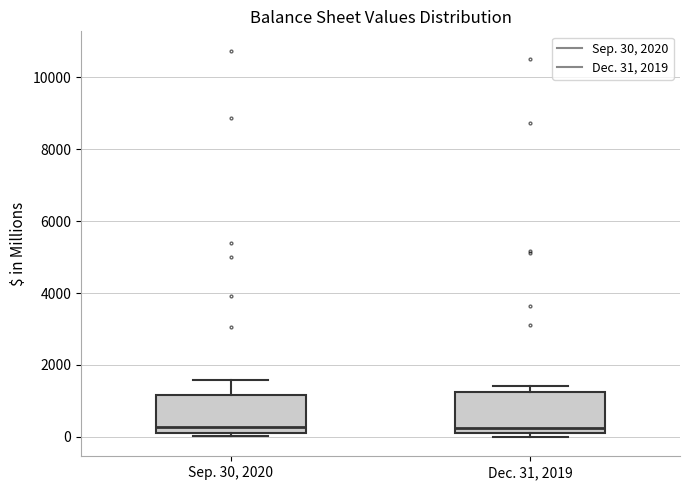

Reading left to right, transcribe this box plot: for each box, give where its median line is, the range the box spans, and where its two whiskers end, as read against the y-axis. The values are not printed on the chart, so give them approximately, as read against the axis.

Sep. 30, 2020: median 200, box 0 to 1200, whiskers 0 (just below the box's lower edge) to 1600
Dec. 31, 2019: median 200 (just above the box's lower edge), box 200 to 1200, whiskers 0 to 1400